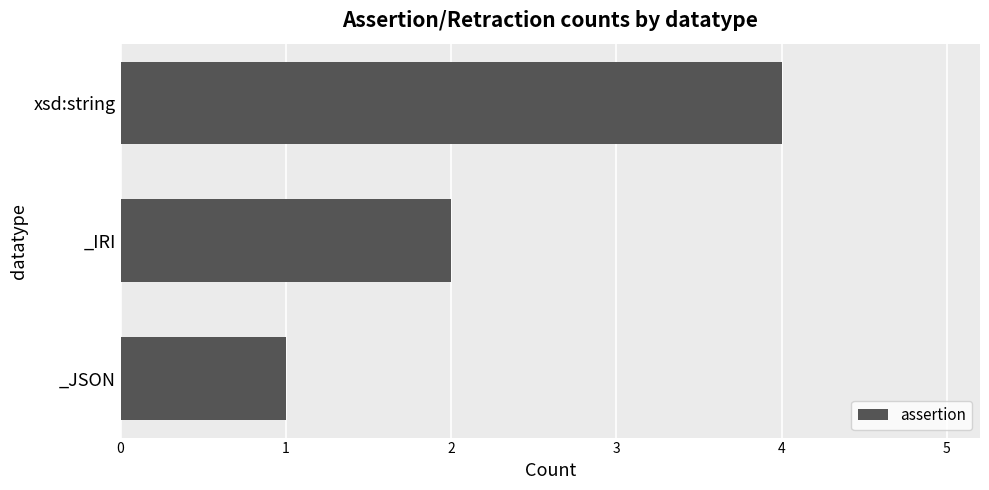

True or false: the data shows 2 at xsd:string.

False